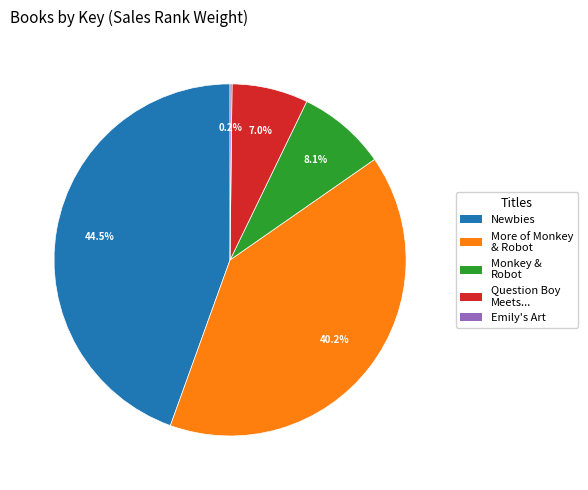

Is there a majority slice in this chart?

No